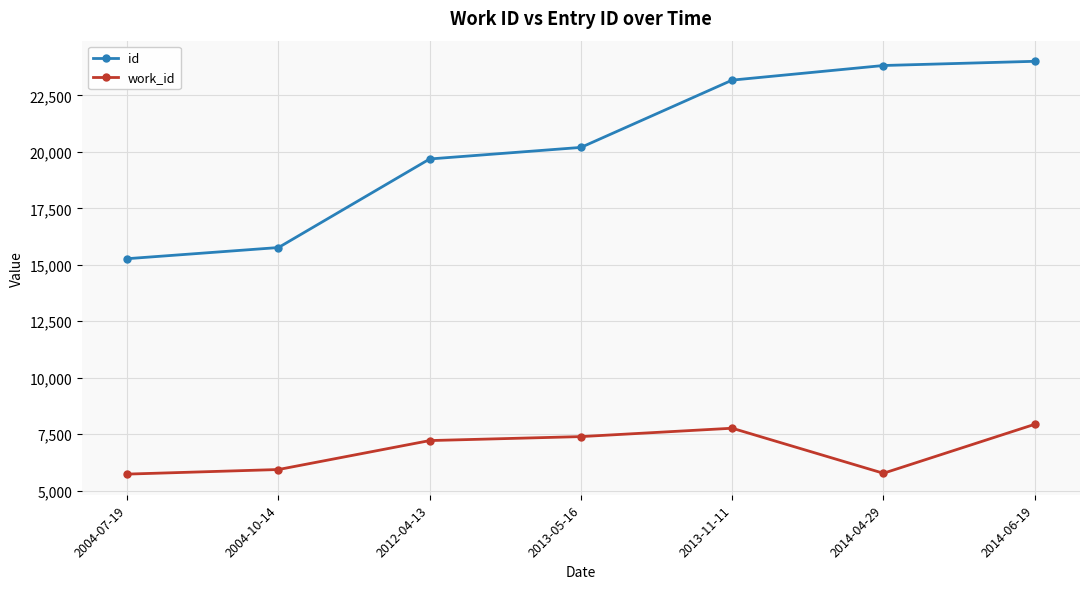

True or false: work_id has a value of 5933 at 2004-10-14.

True